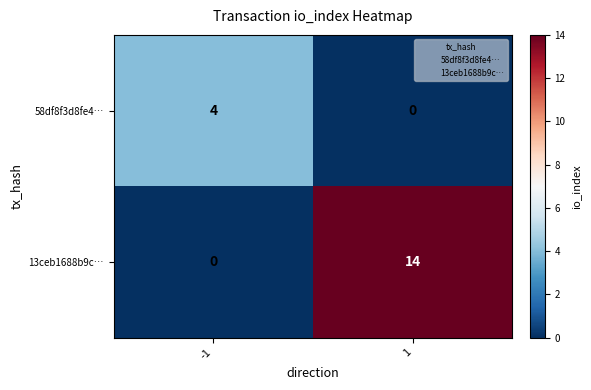

Which series has the widest spread of values?

13ceb1688b9c…